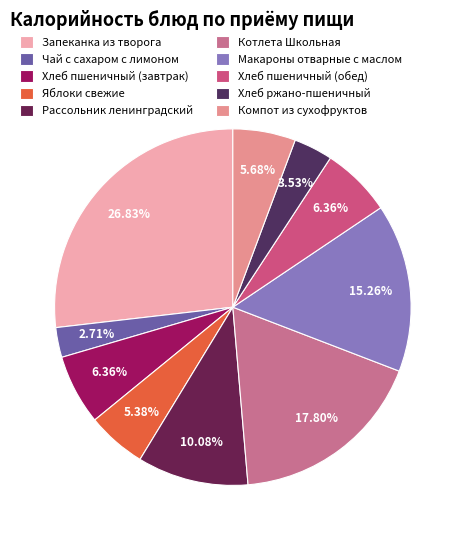

Approximately how many times larger is the value at Яблоки свежие compared to Хлеб ржано-пшеничный?

1.5